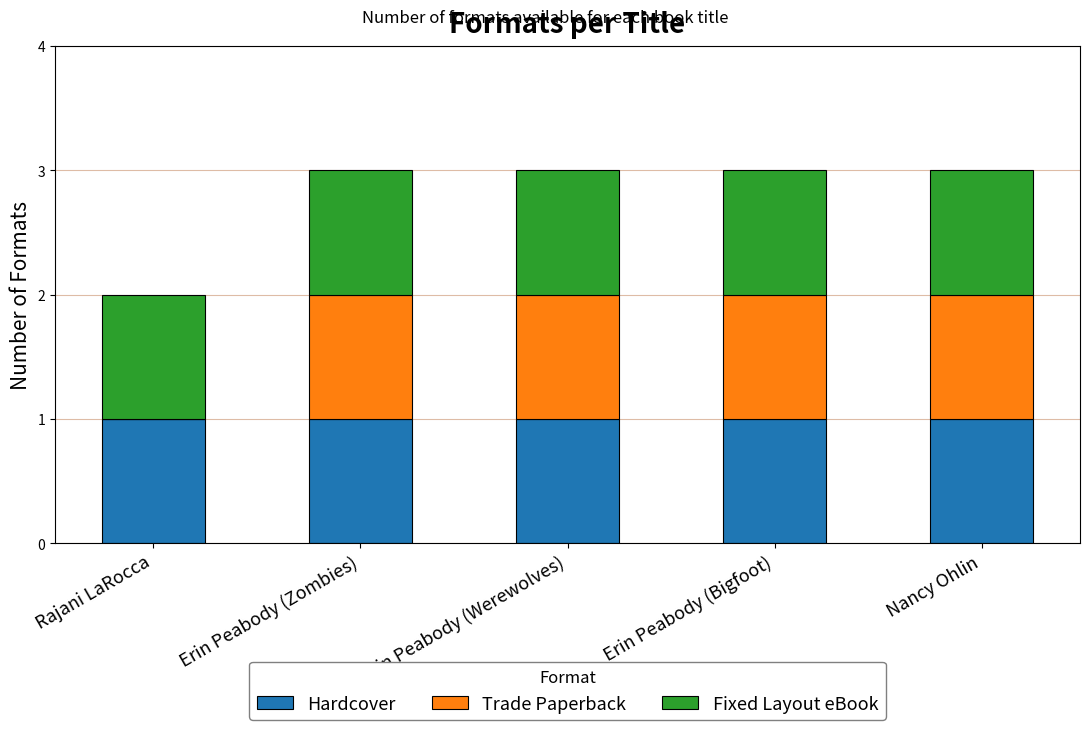

Does the chart contain stacked bars?

Yes